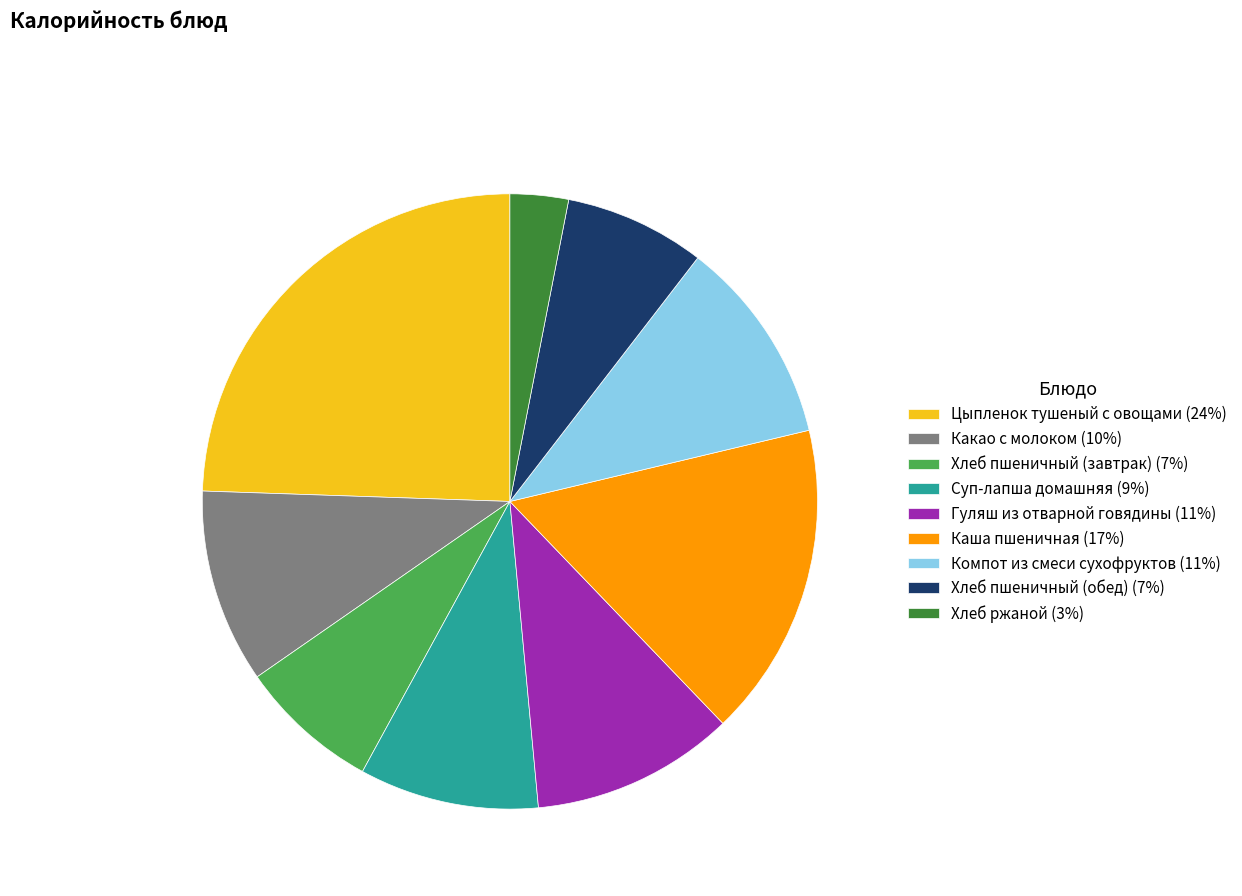

Is Каша пшеничная (17%) the majority of the pie?

No